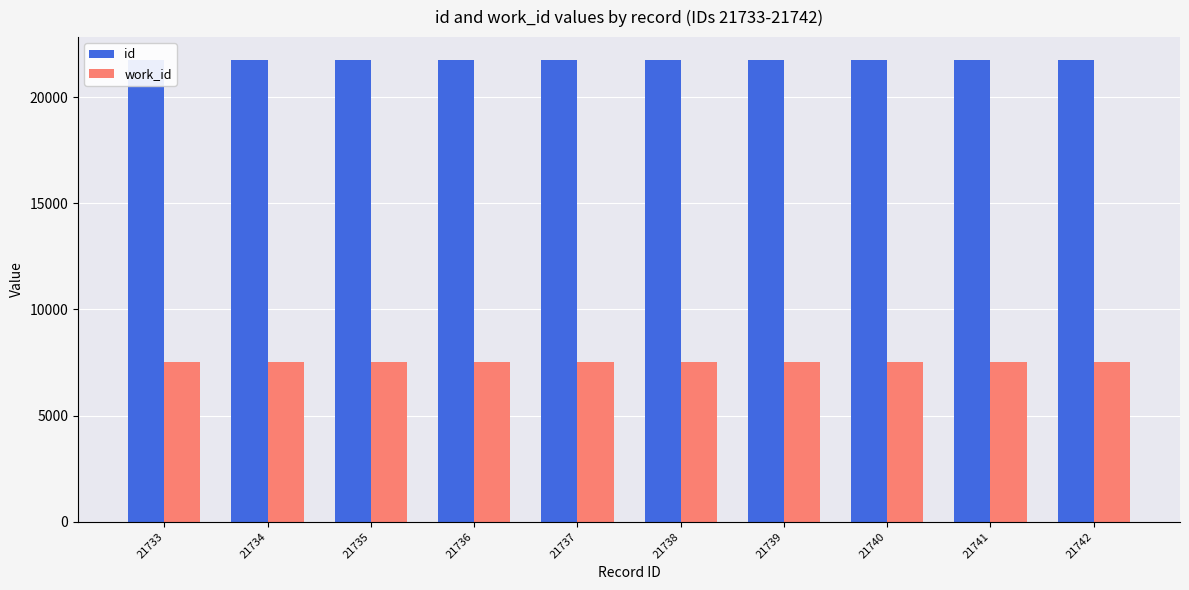

Does the chart contain any negative values?

No